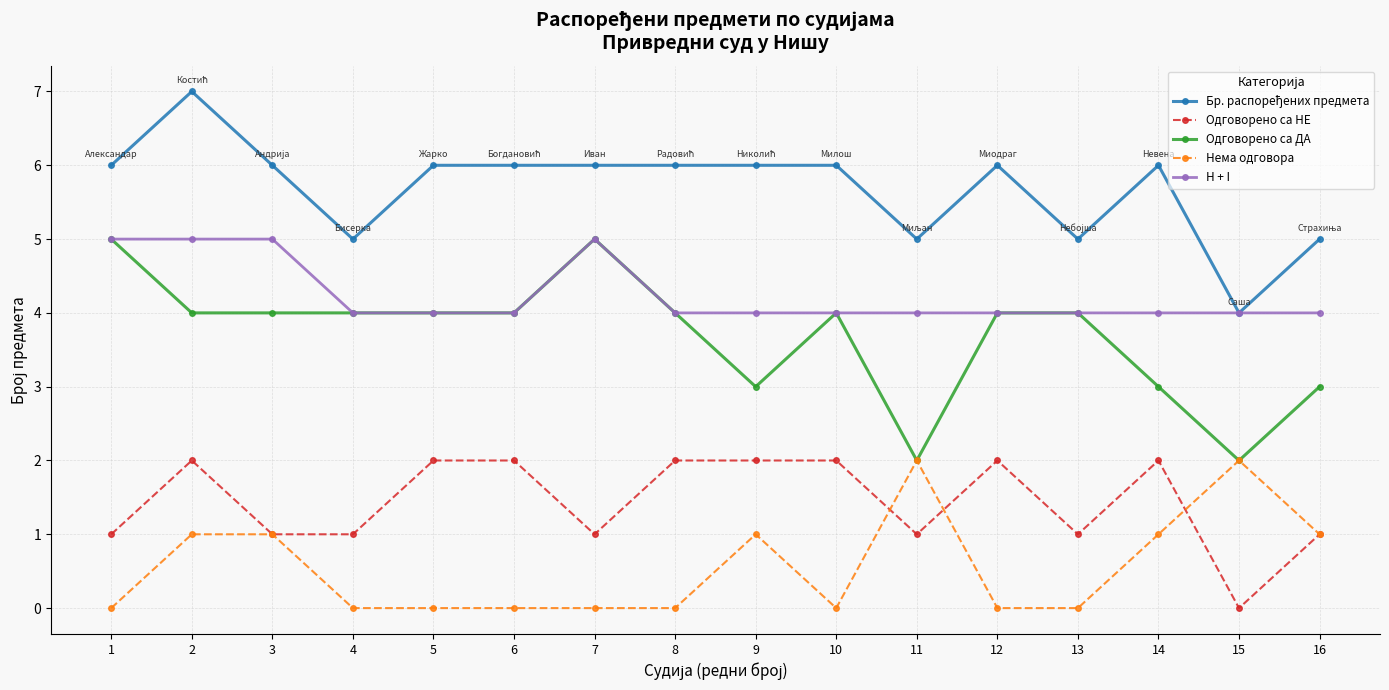

True or false: Одговорено са НЕ has more than 1 interior local peaks.

True